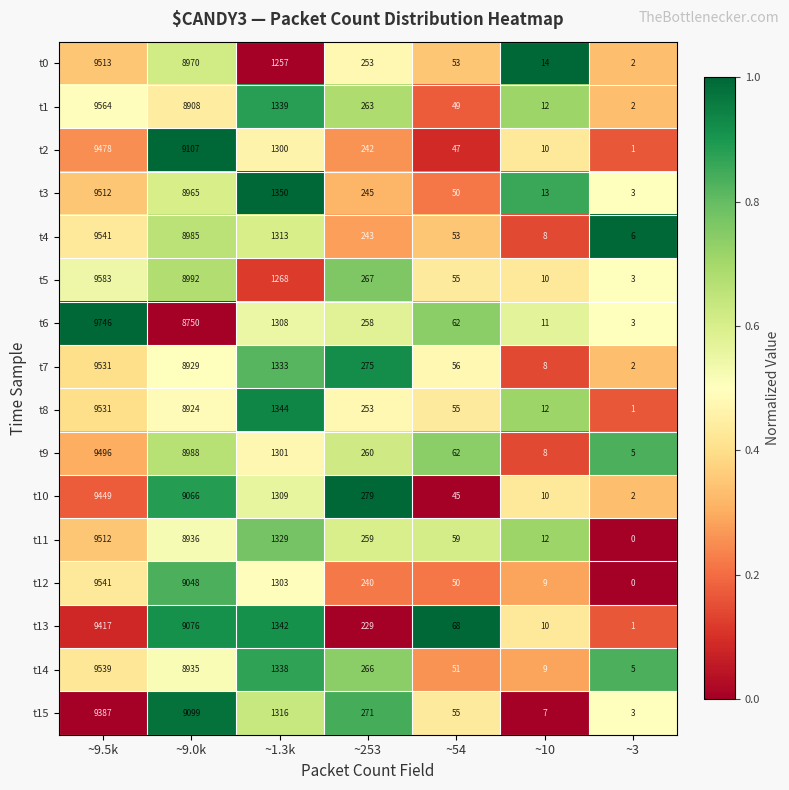

Count the number of data series in this chart.

16